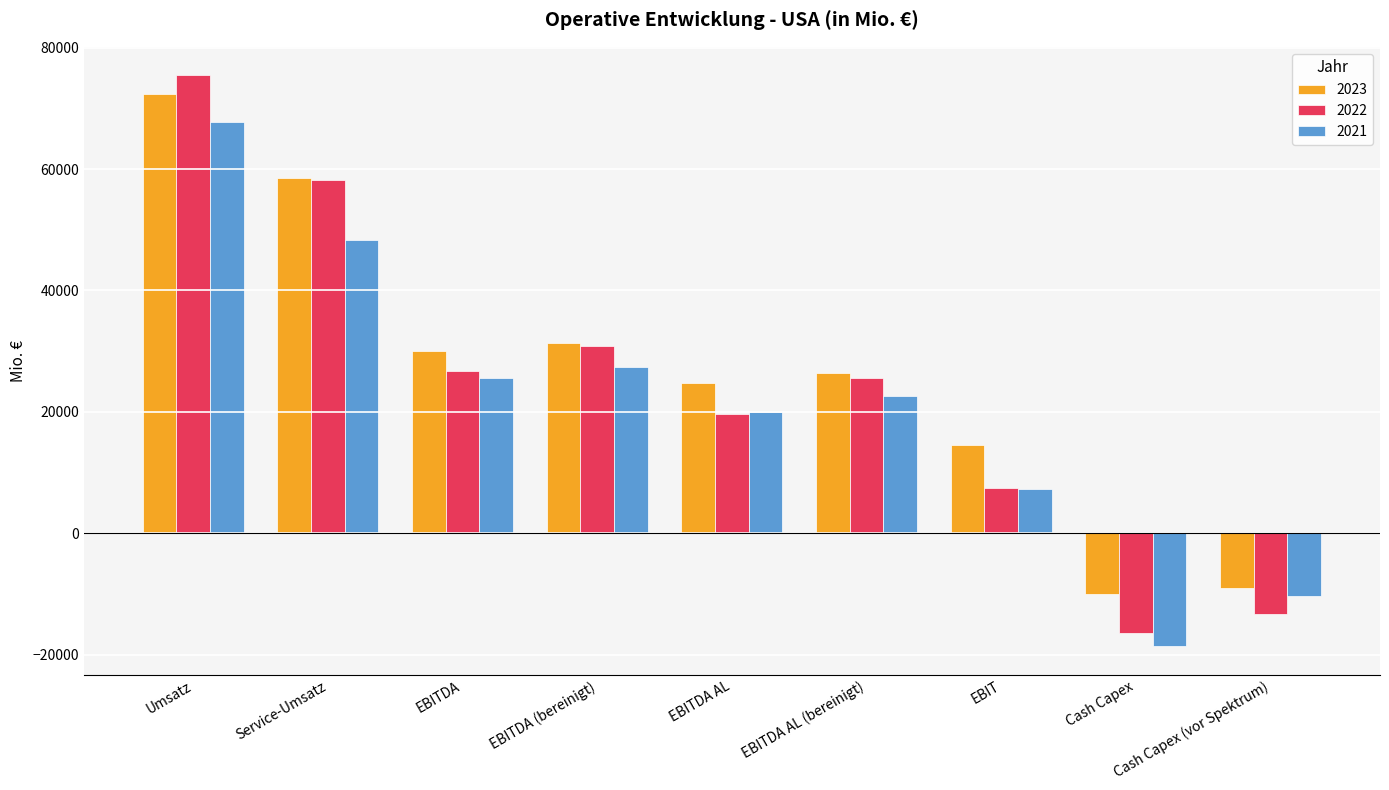

What are all the series names shown in the legend?

2023, 2022, 2021